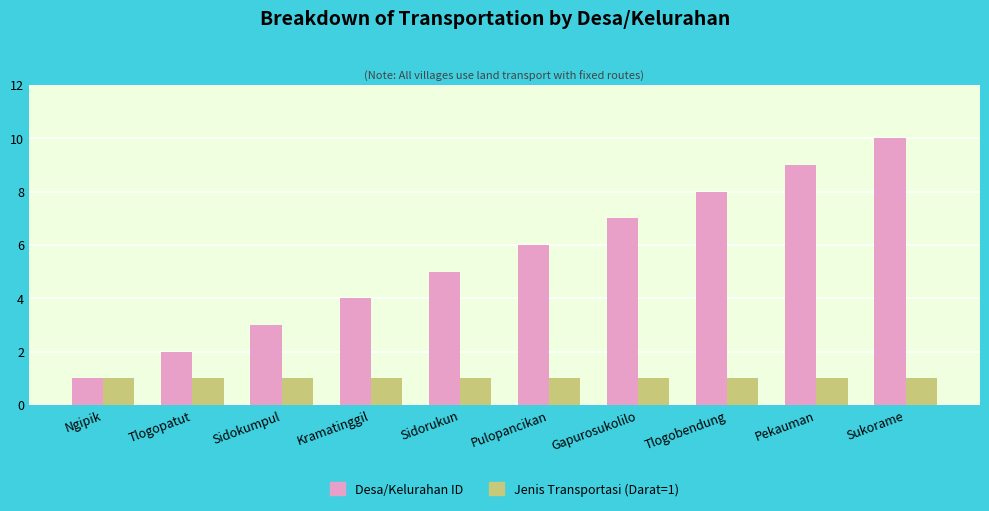

What is the difference between the highest and lowest values at Tlogobendung?

7